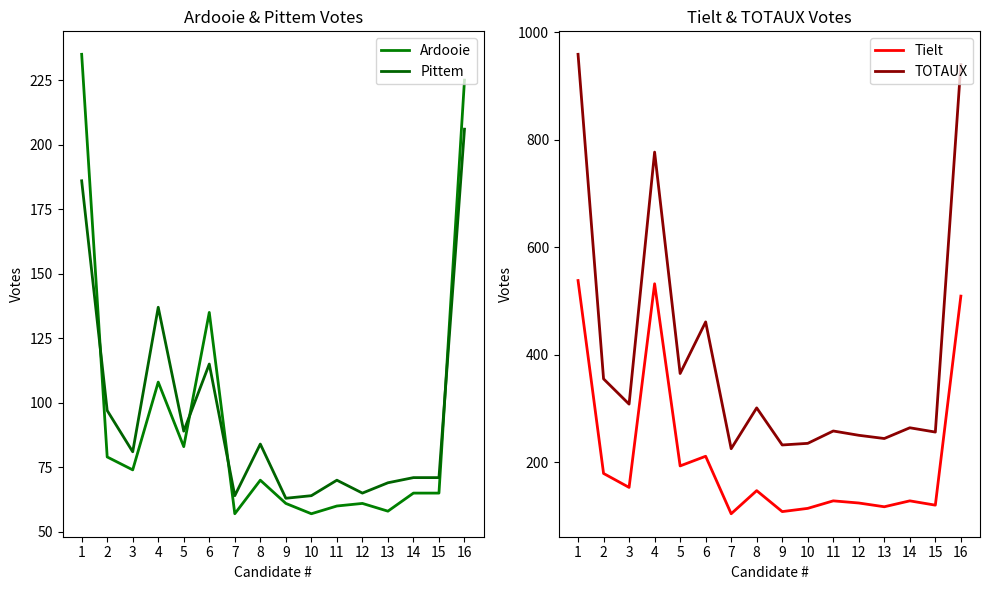

What is the total value across all series at 11?

516